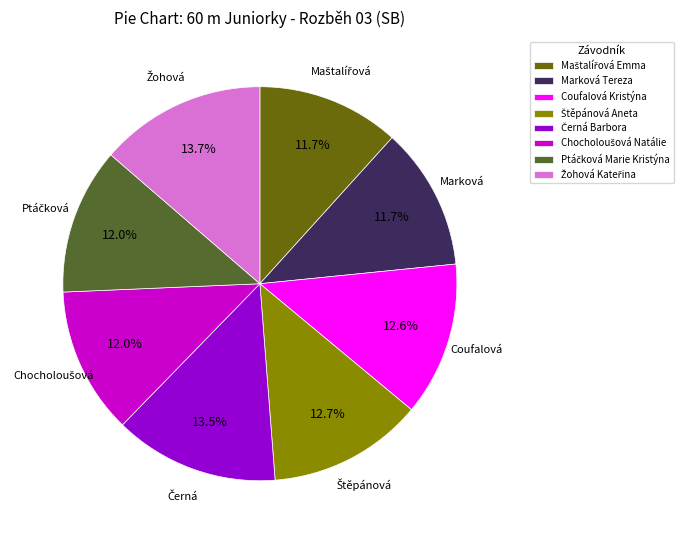

How many slices are in this pie chart?

8